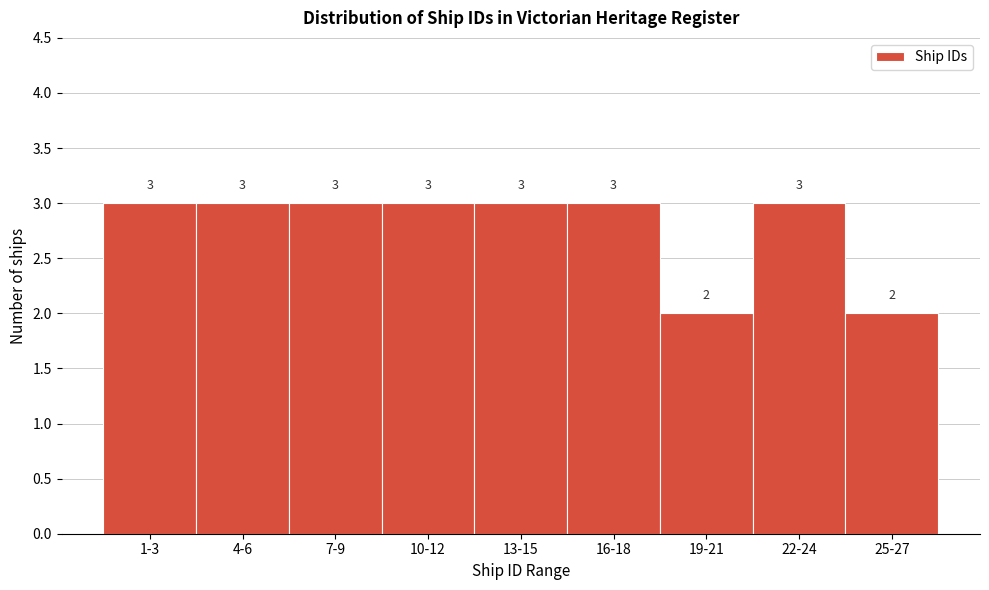

Reading right to left, list all the values displayed in this chart.

25-27=2	22-24=3	19-21=2	16-18=3	13-15=3	10-12=3	7-9=3	4-6=3	1-3=3